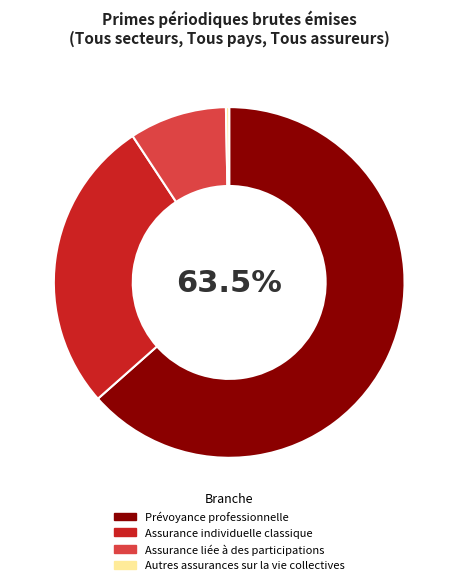

What percentage is the Assurance individuelle classique slice, to the nearest percent?

27%